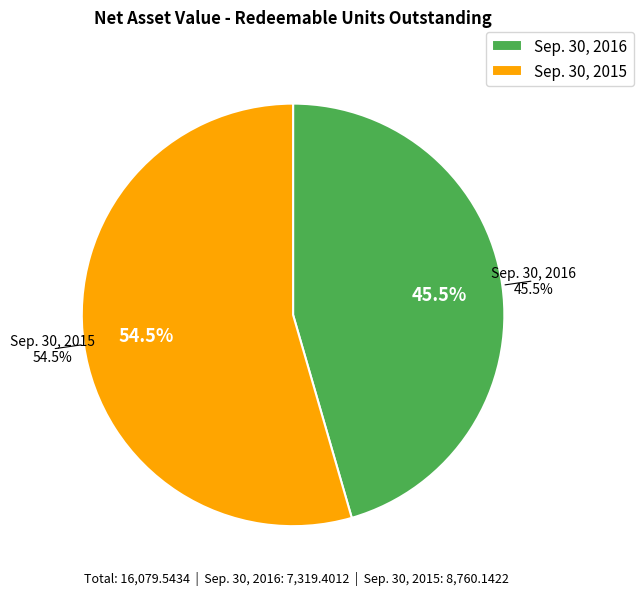

Which slice is the smallest?

Sep. 30, 2016